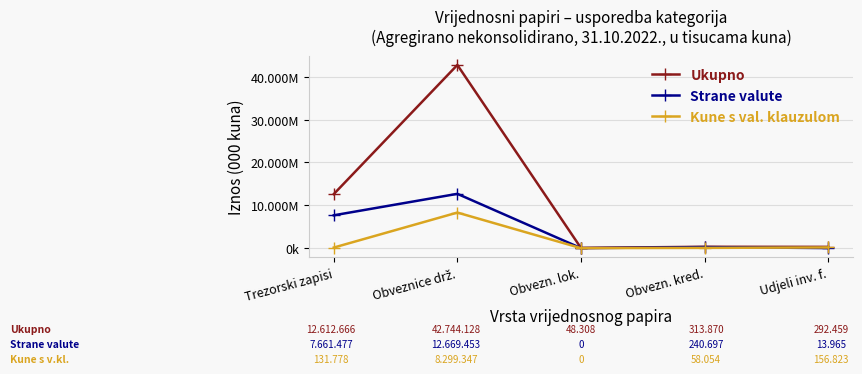

Does the chart have visible grid lines?

Yes